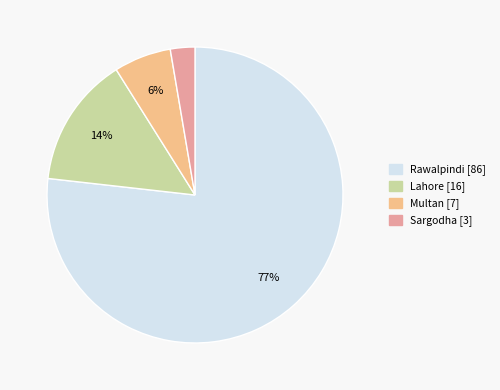

The Sargodha slice represents 3% of the pie. True or false?

True